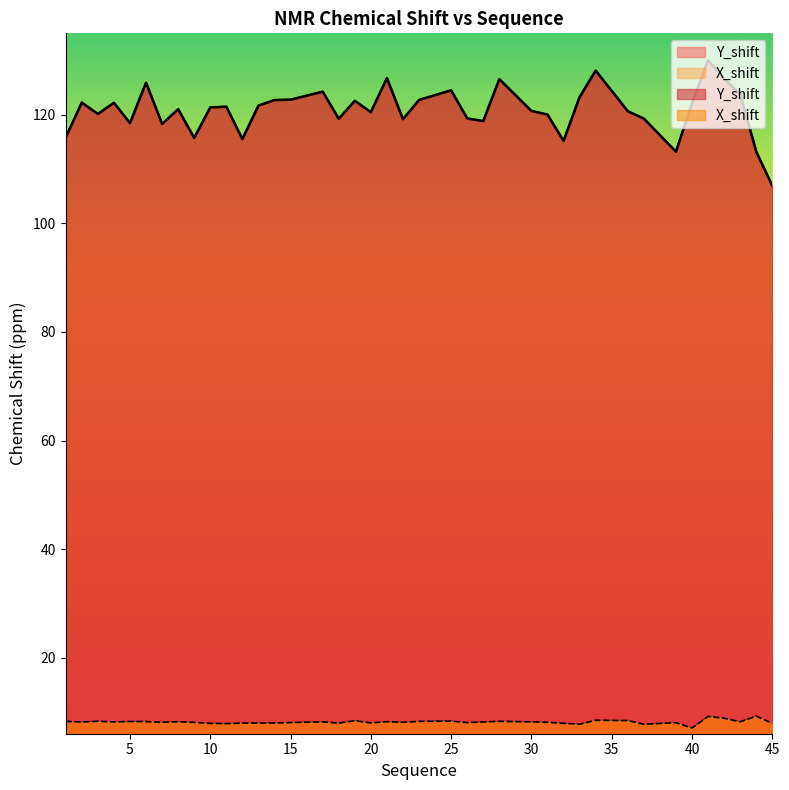

True or false: X_shift has a value of 11.0 at 13.

False